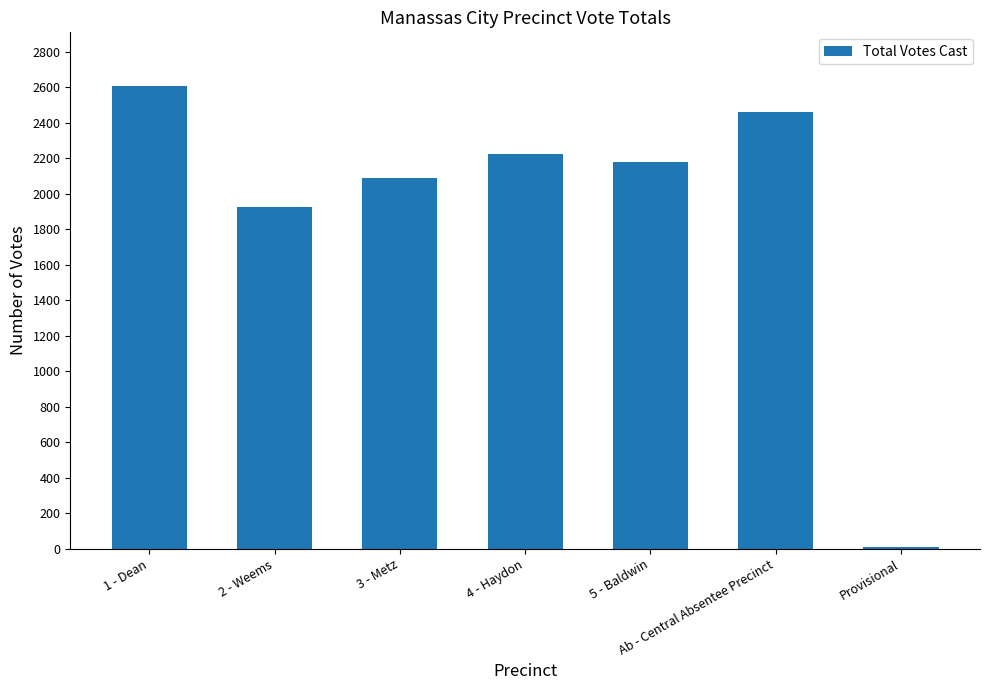

What is the difference between the values at 5 - Baldwin and Ab - Central Absentee Precinct?

284